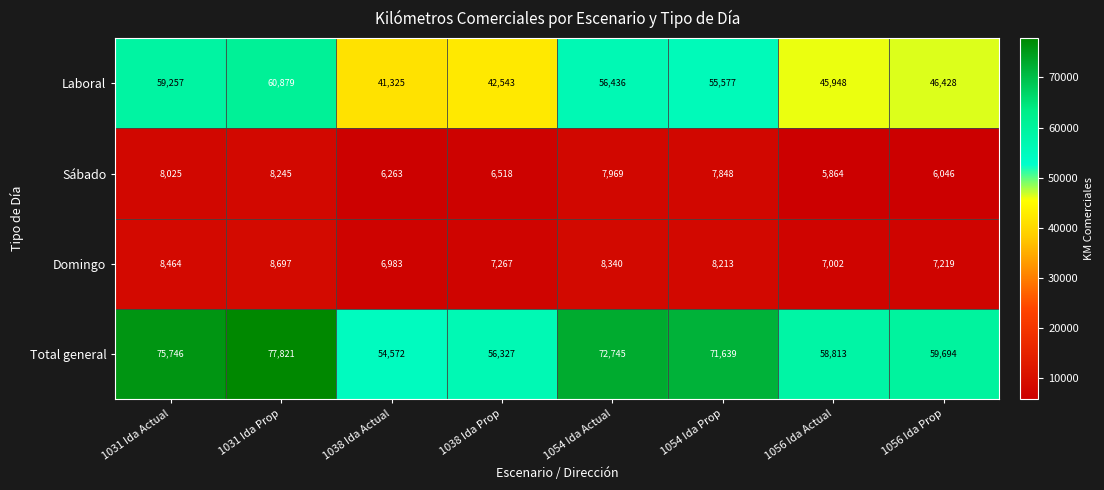

The Total general series shows 56327 at 1038 Ida Prop. True or false?

True